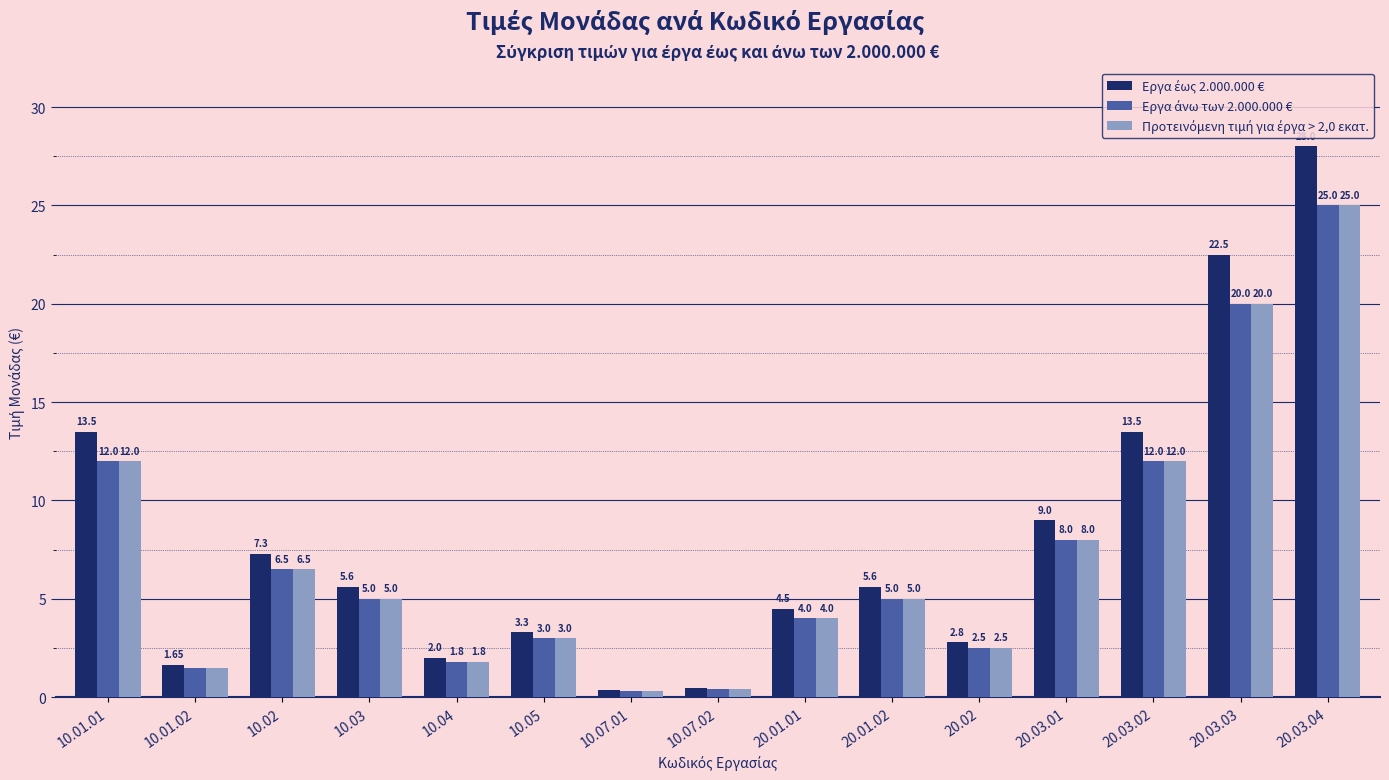

At which category is the sum across all series the highest?

20.03.04